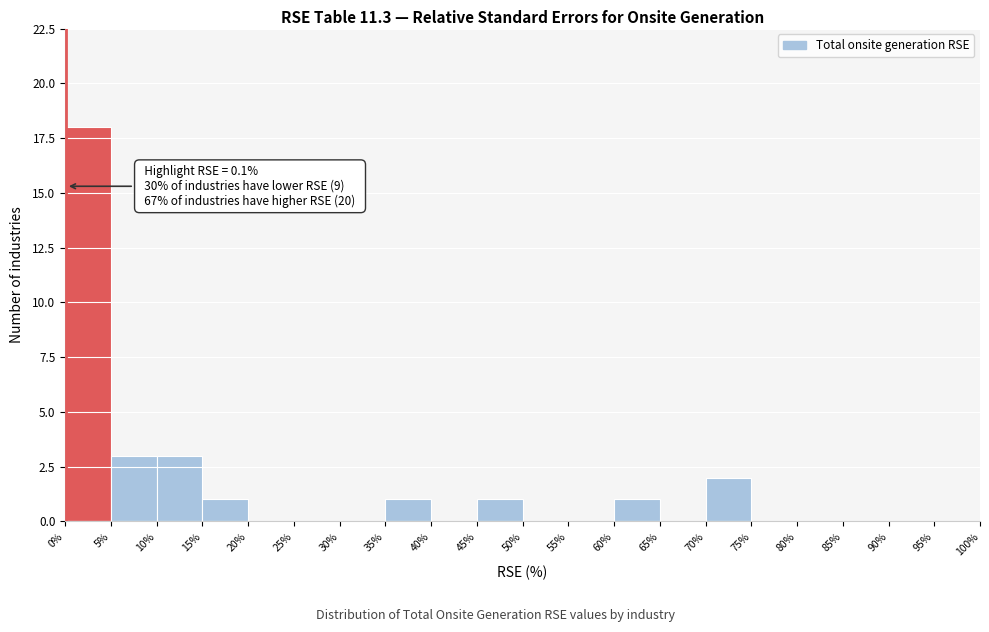

Over which range of the x-axis is the bar tallest?

0% to 5%